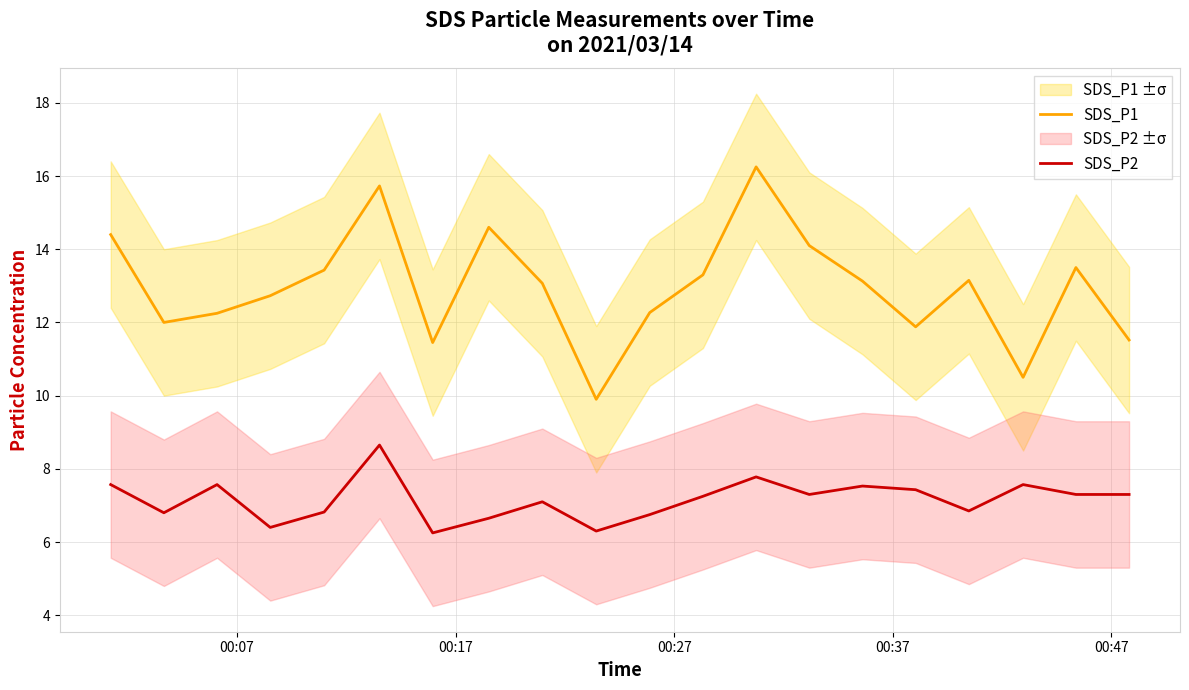

What is the maximum value for SDS_P2?

8.7